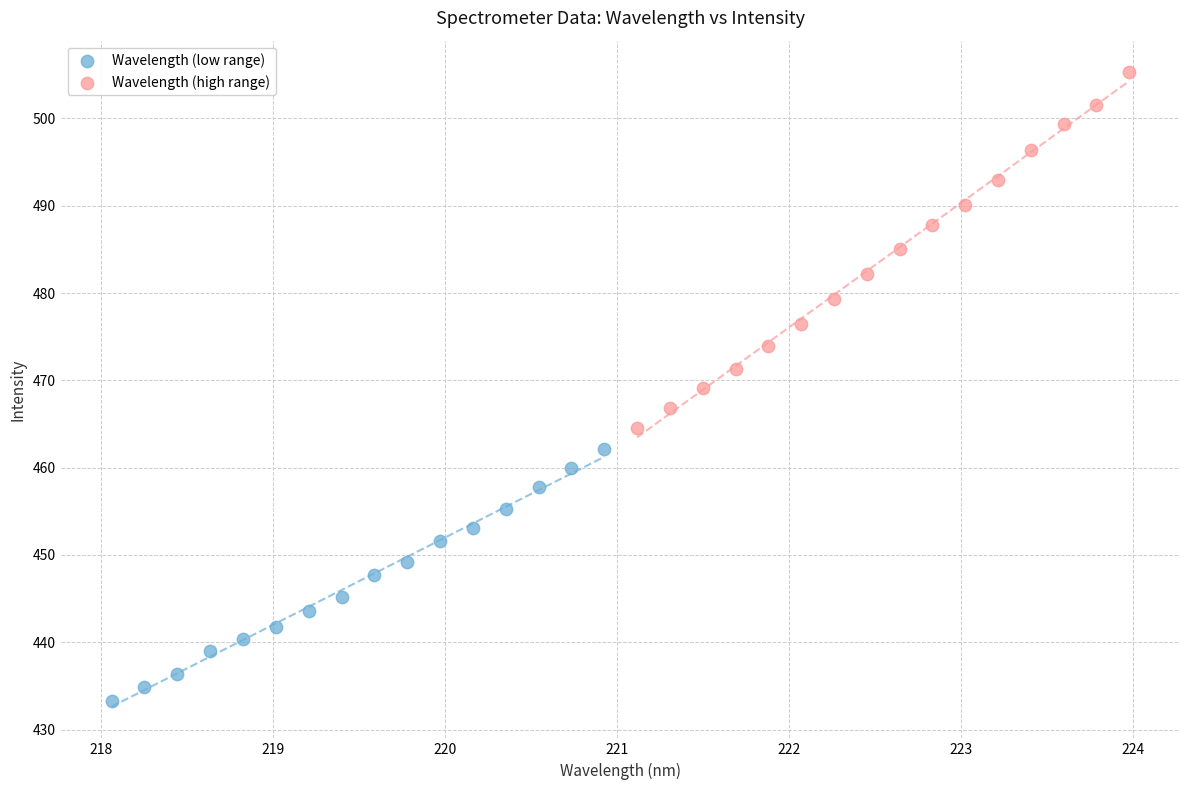

Which series contains the highest Y value?

Wavelength (high range)